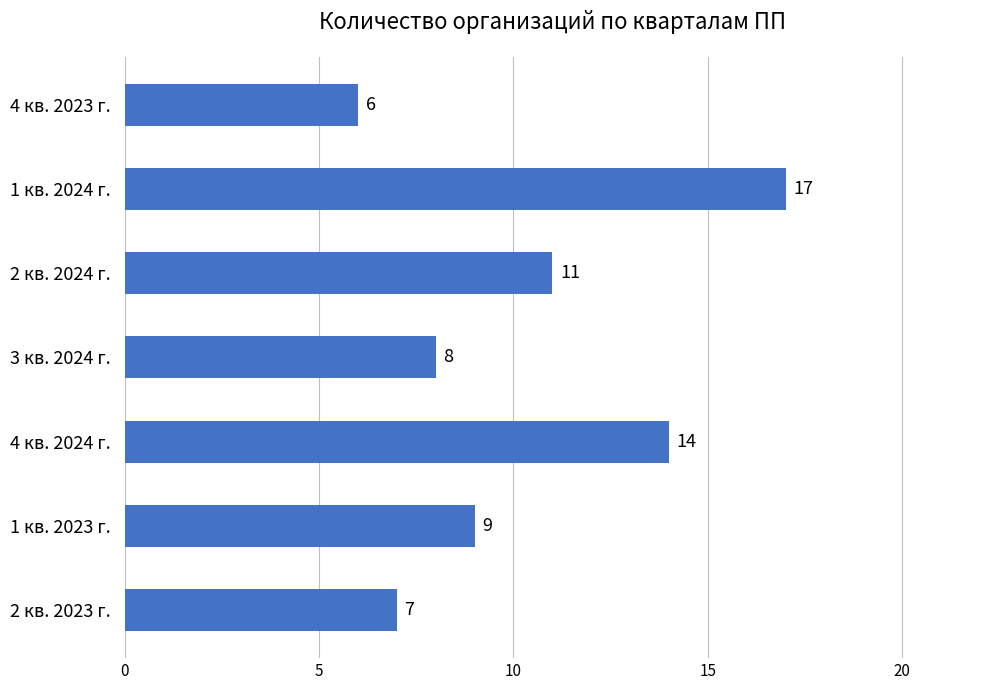

Reading top to bottom, what are all the values shown in this chart?

4 кв. 2023 г.=6	1 кв. 2024 г.=17	2 кв. 2024 г.=11	3 кв. 2024 г.=8	4 кв. 2024 г.=14	1 кв. 2023 г.=9	2 кв. 2023 г.=7